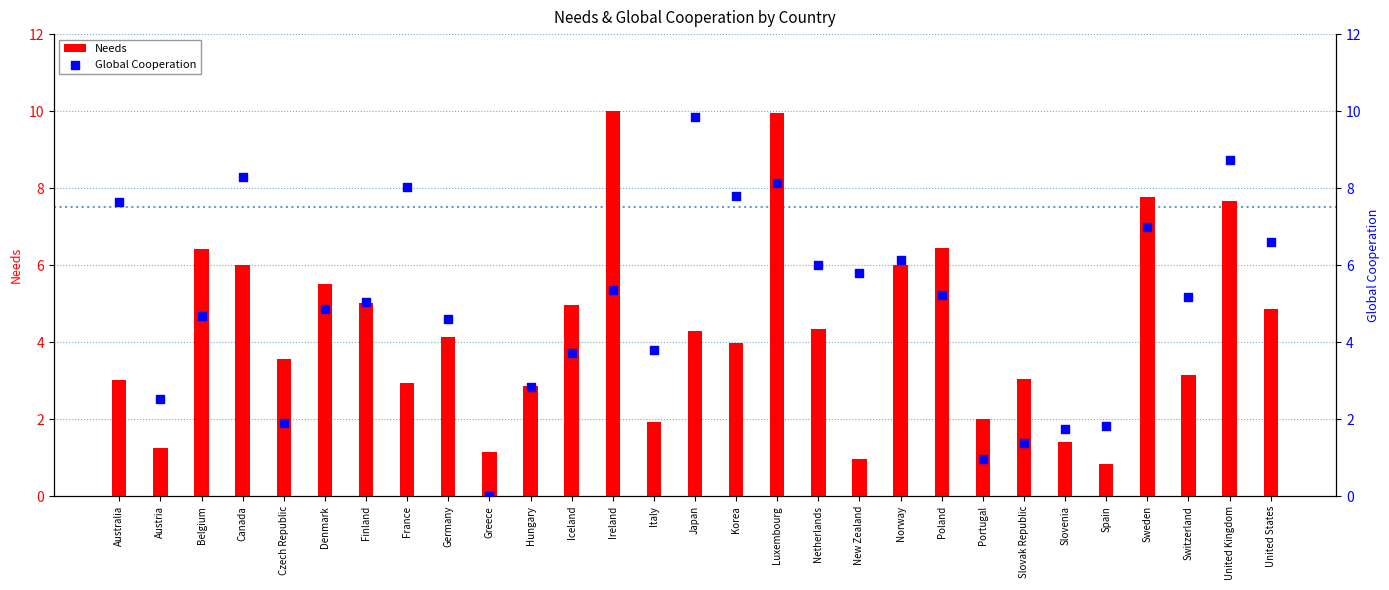

At how many categories does at least one series exceed 8?

6